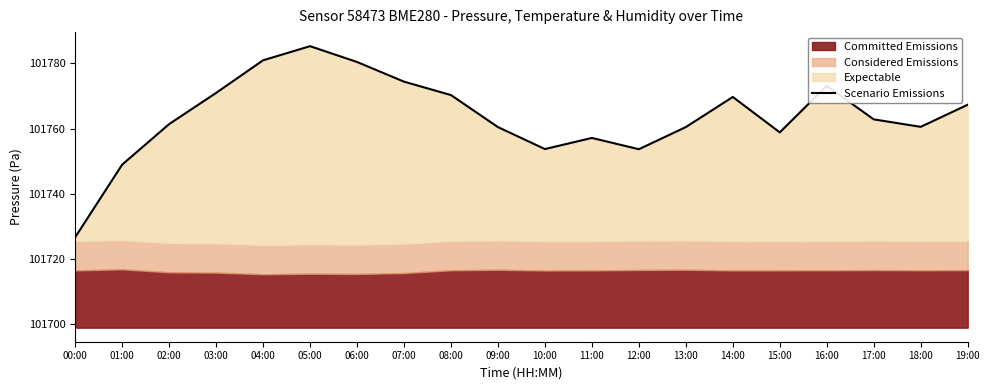

Reading right to left, extract all data points from this chart.

101767.3	101760.6	101762.9	101773.1	101758.9	101769.7	101760.5	101753.7	101757.2	101753.8	101760.5	101770.3	101774.4	101780.4	101785.3	101781.0	101771.0	101761.4	101749.0	101726.7